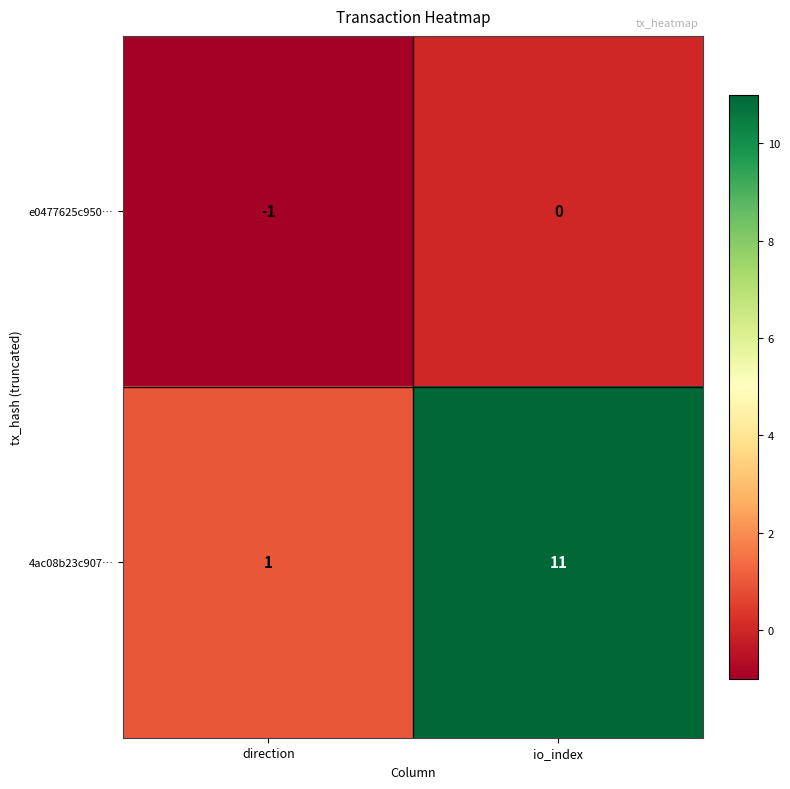

What is the smallest value displayed?

-1